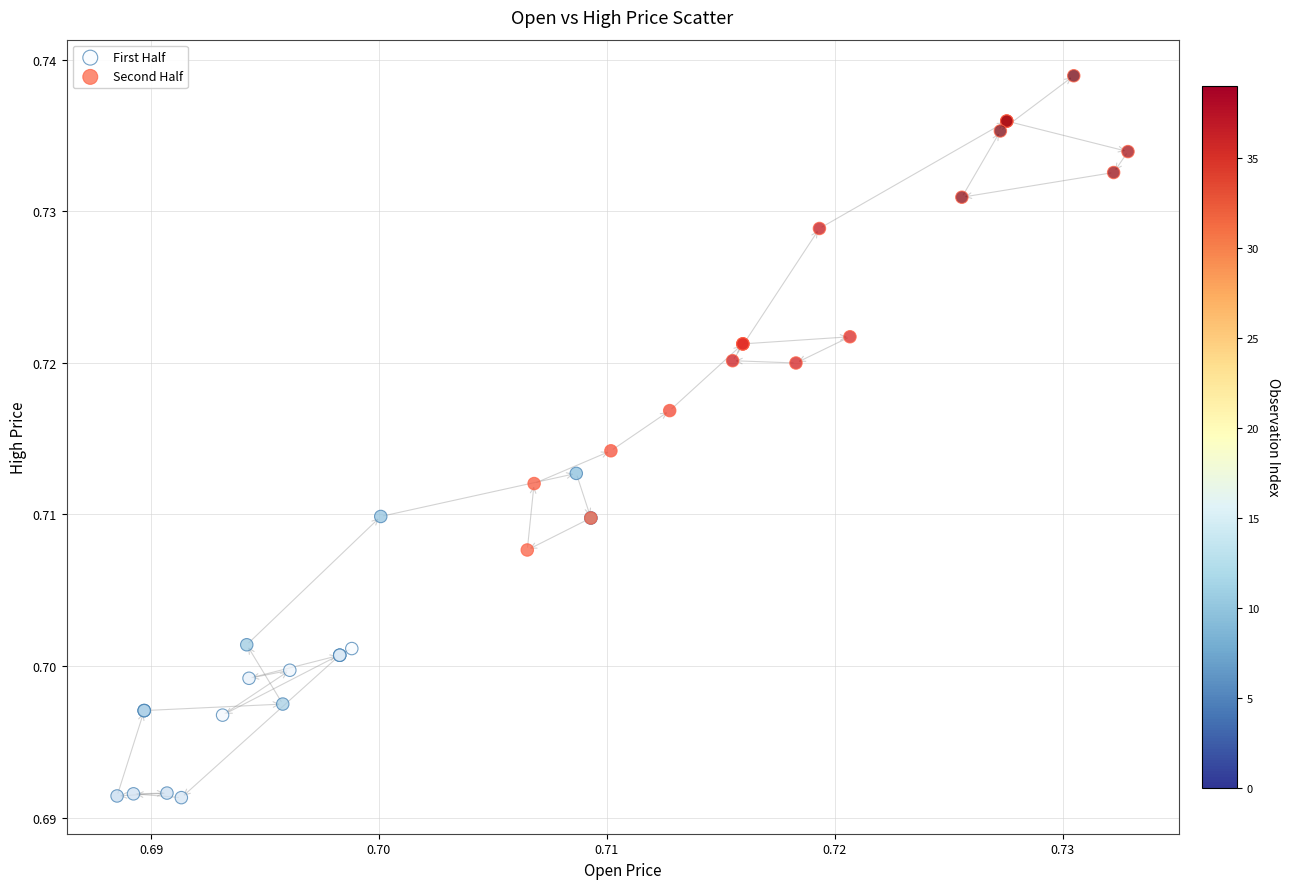

Which series contains the highest Y value?

Second Half